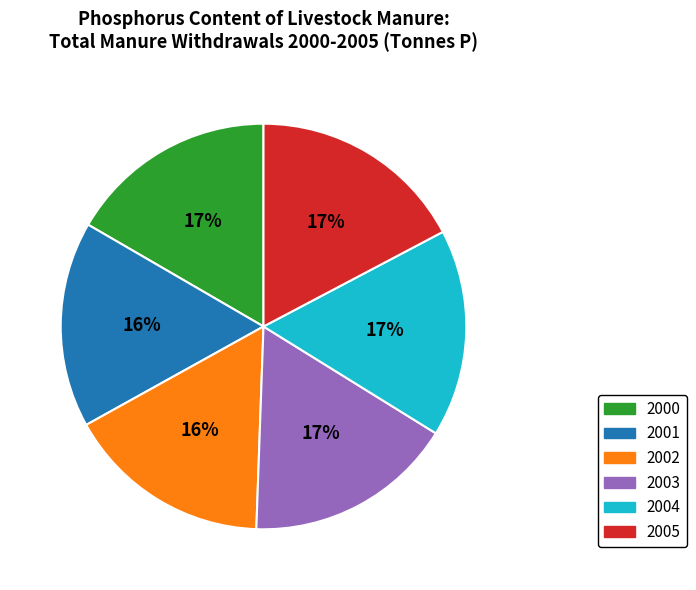

Does any single category account for the majority?

No